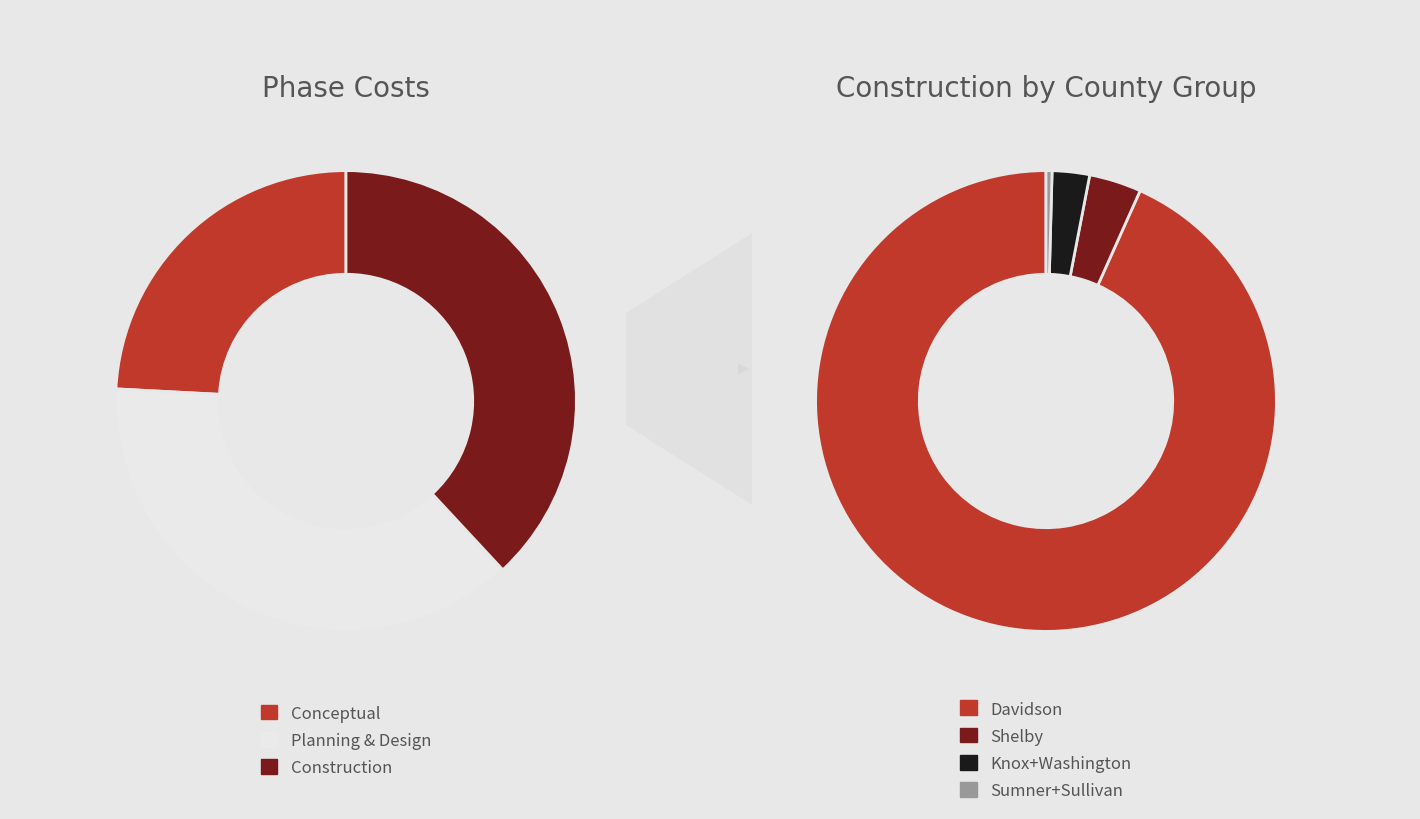

Rank the series by their maximum value, from lowest to highest.

Conceptual, Planning & Design, Construction